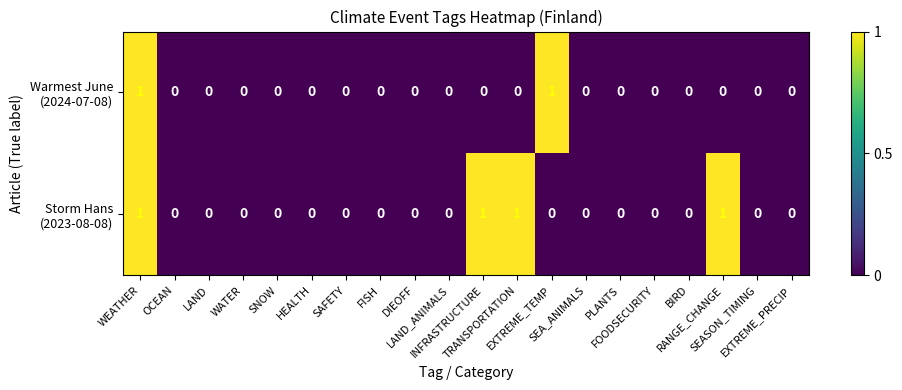

At which category does the chart reach its minimum across all series?

OCEAN